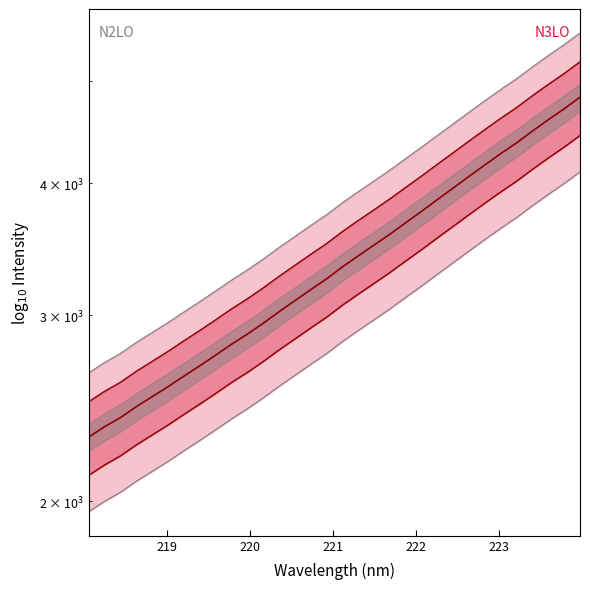

Which series has the widest spread of values?

Upper N2LO